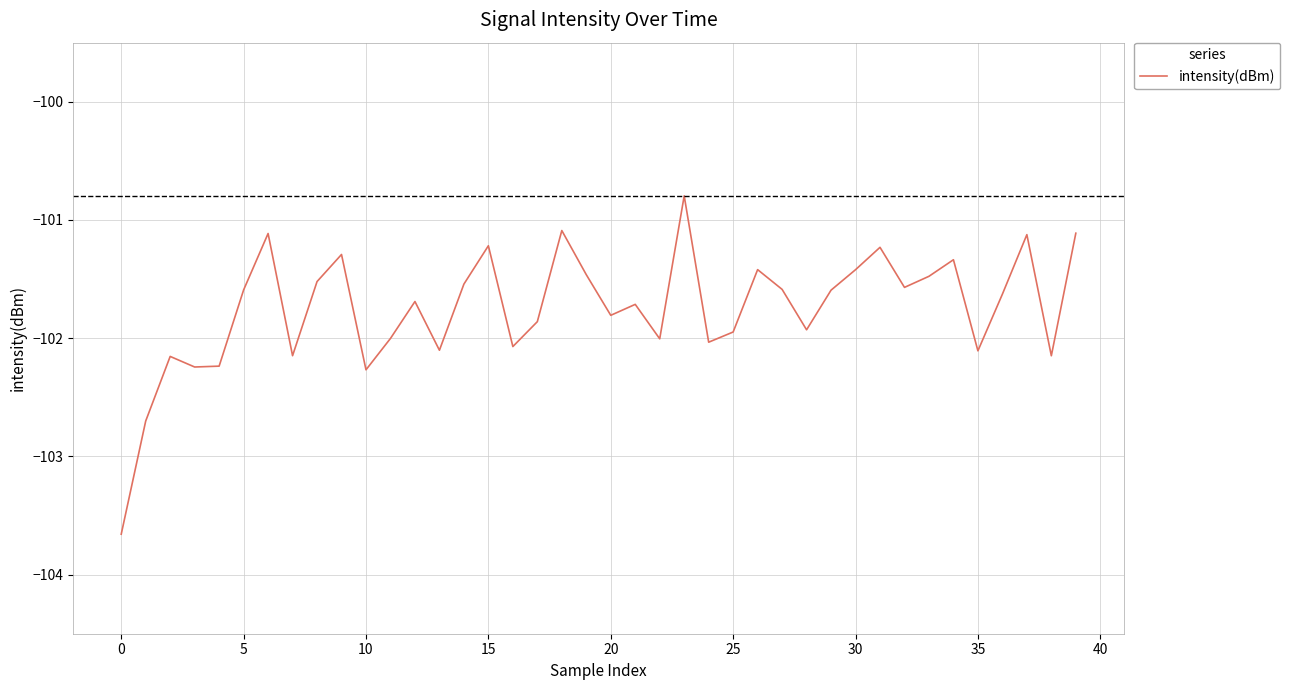

What is the maximum value shown in the chart?

-100.8